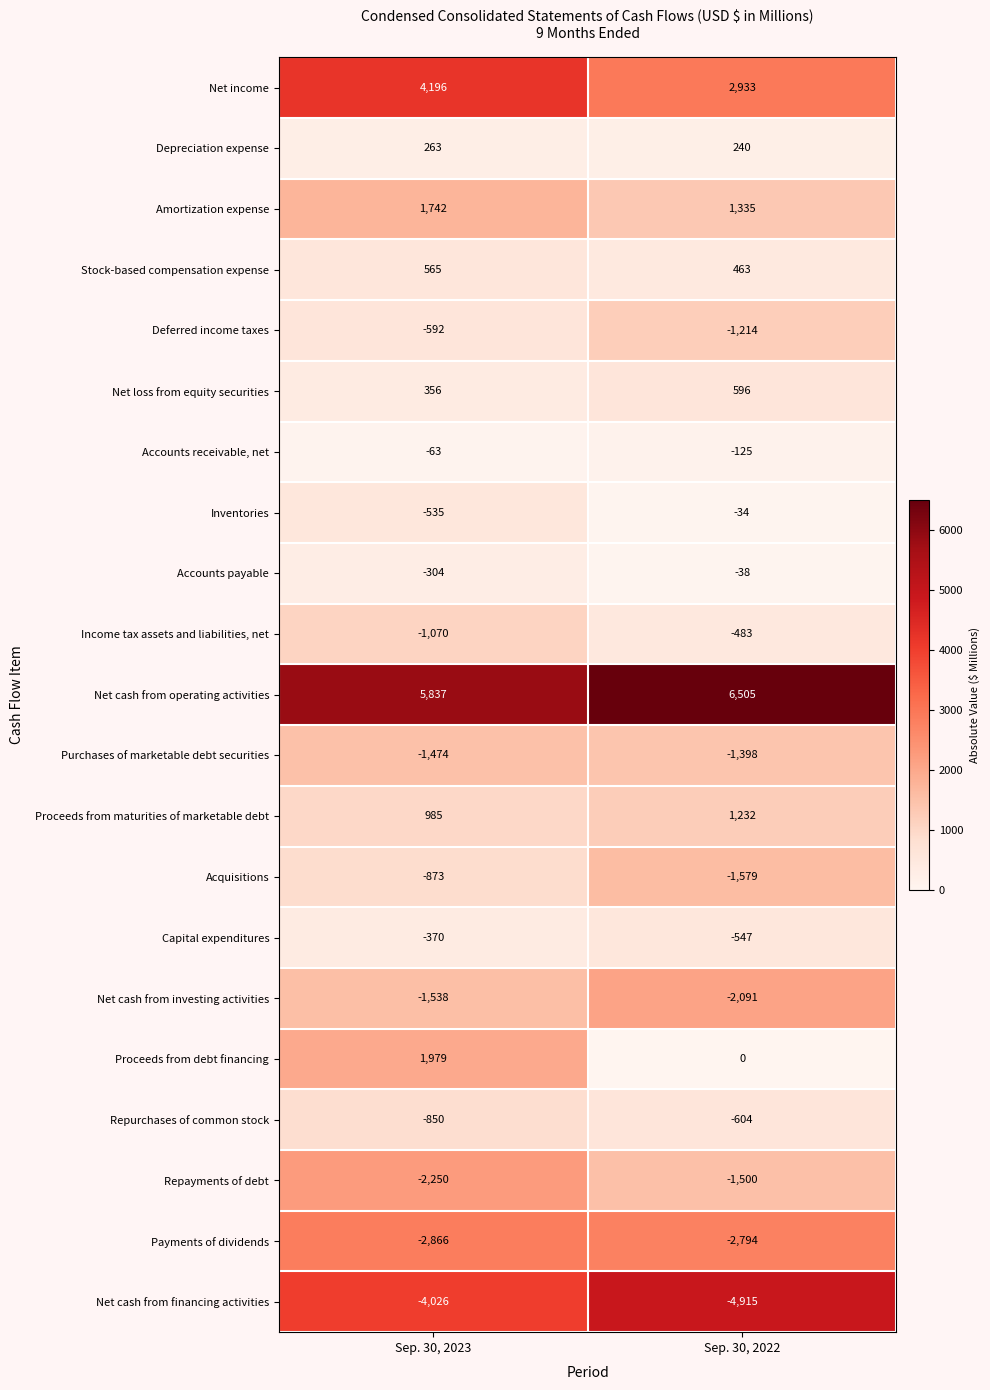

What is the approximate value of Purchases of marketable debt securities at Sep. 30, 2023, to the nearest 10?

-1470